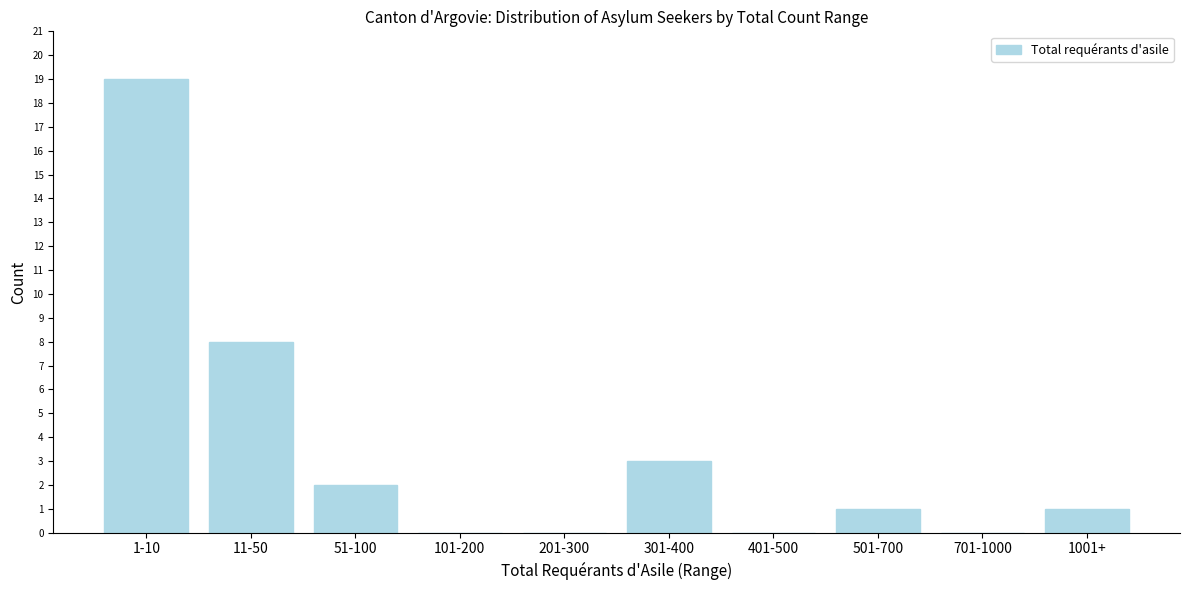

Reading left to right, what are all the values shown in this chart?

1-10=19	11-50=8	51-100=2	101-200=0	201-300=0	301-400=3	401-500=0	501-700=1	701-1000=0	1001+=1